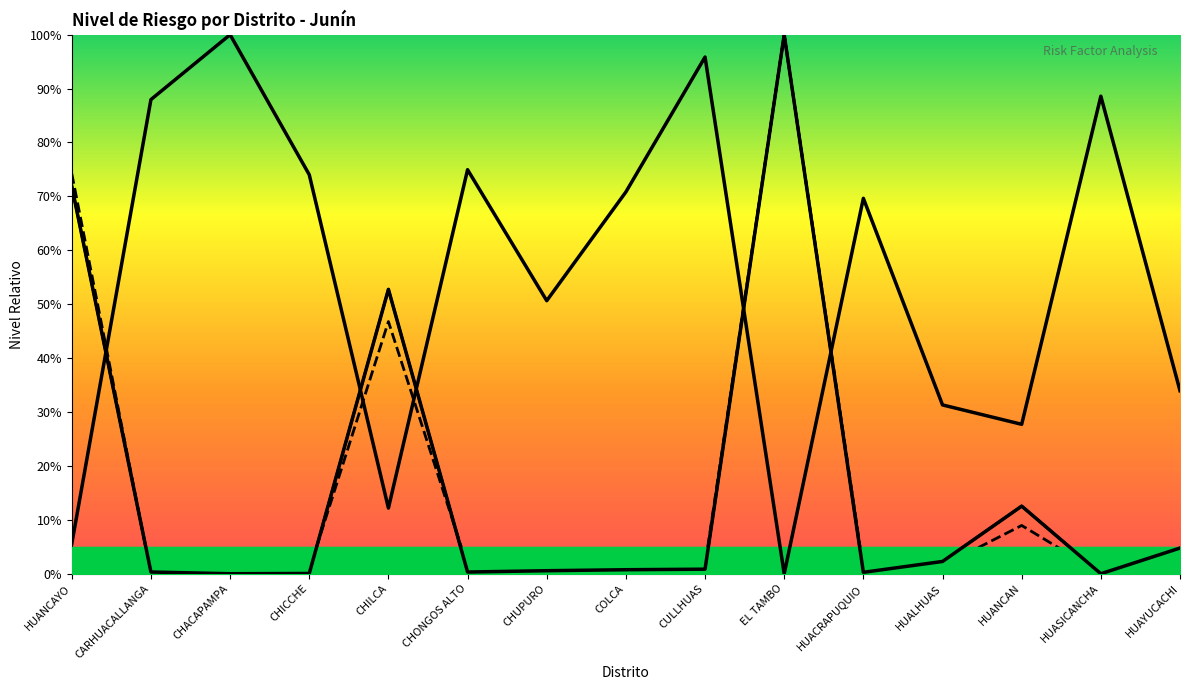

True or false: Viviendas and Población cross at least once.

True